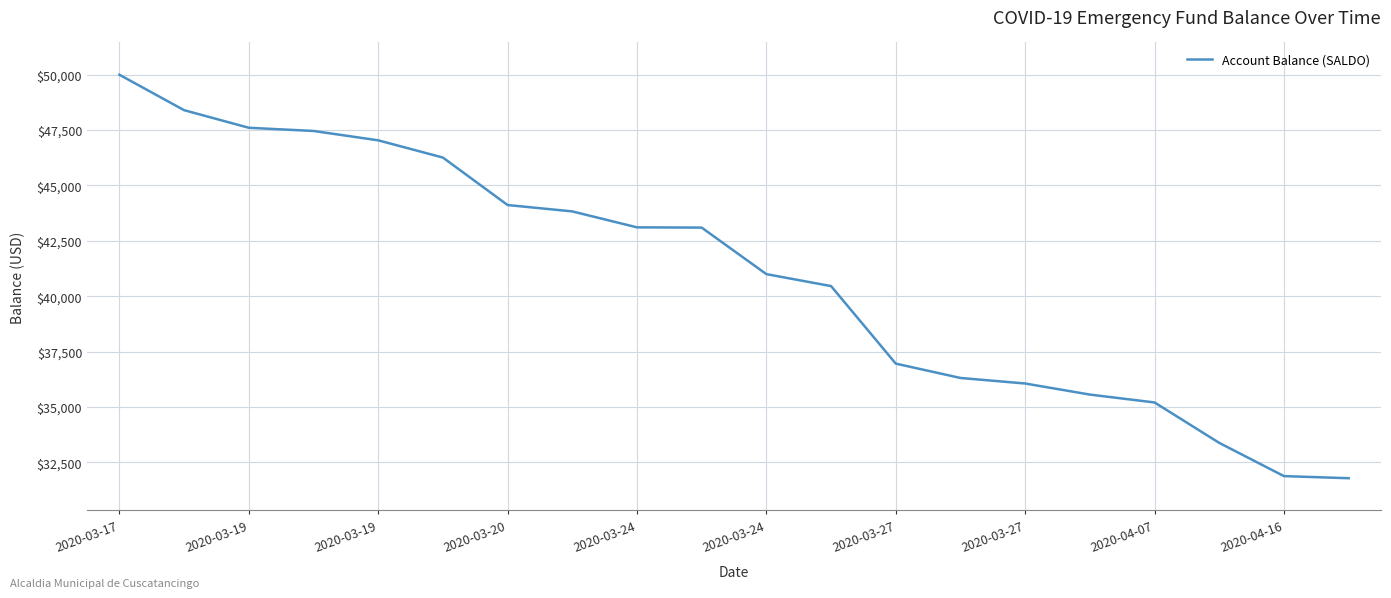

What is the greatest value displayed?

50000.0